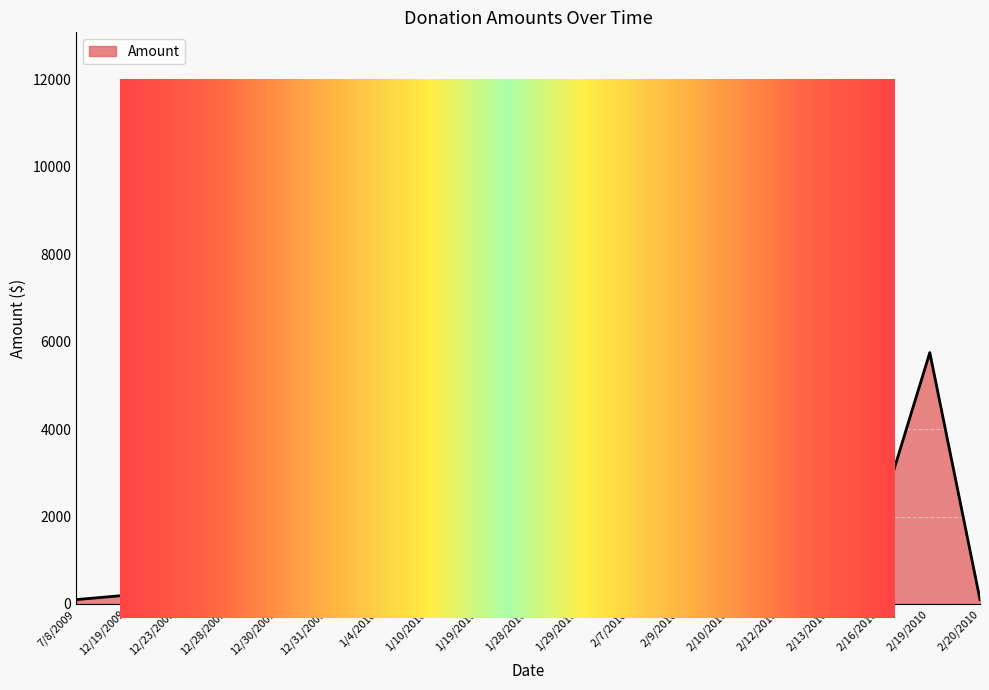

What is the value of the 13th point from the left?

5000.0